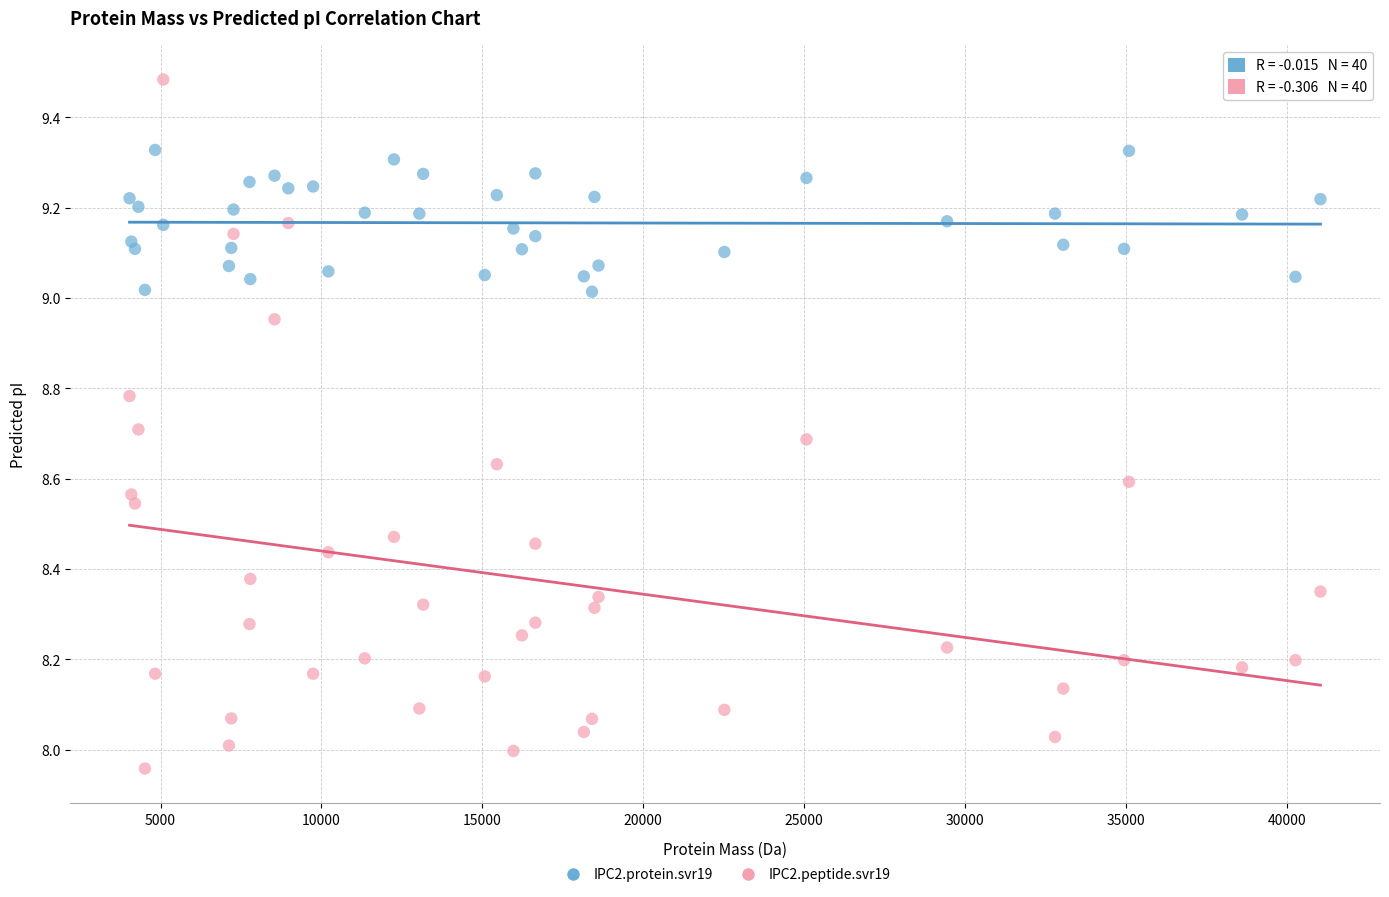

What is the X range (max minus min) for the scatter plot?

37003.1